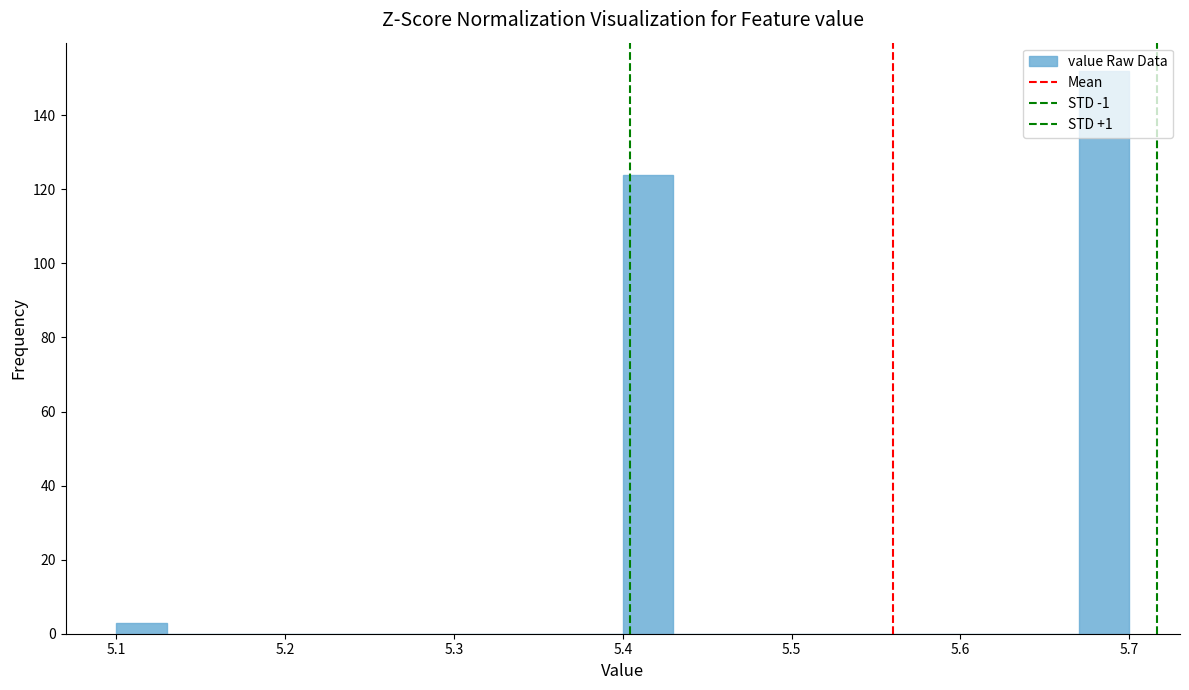

Around what value on the x-axis is the tallest bar? Give the approximate position of its centre, as read against the axis.

5.69